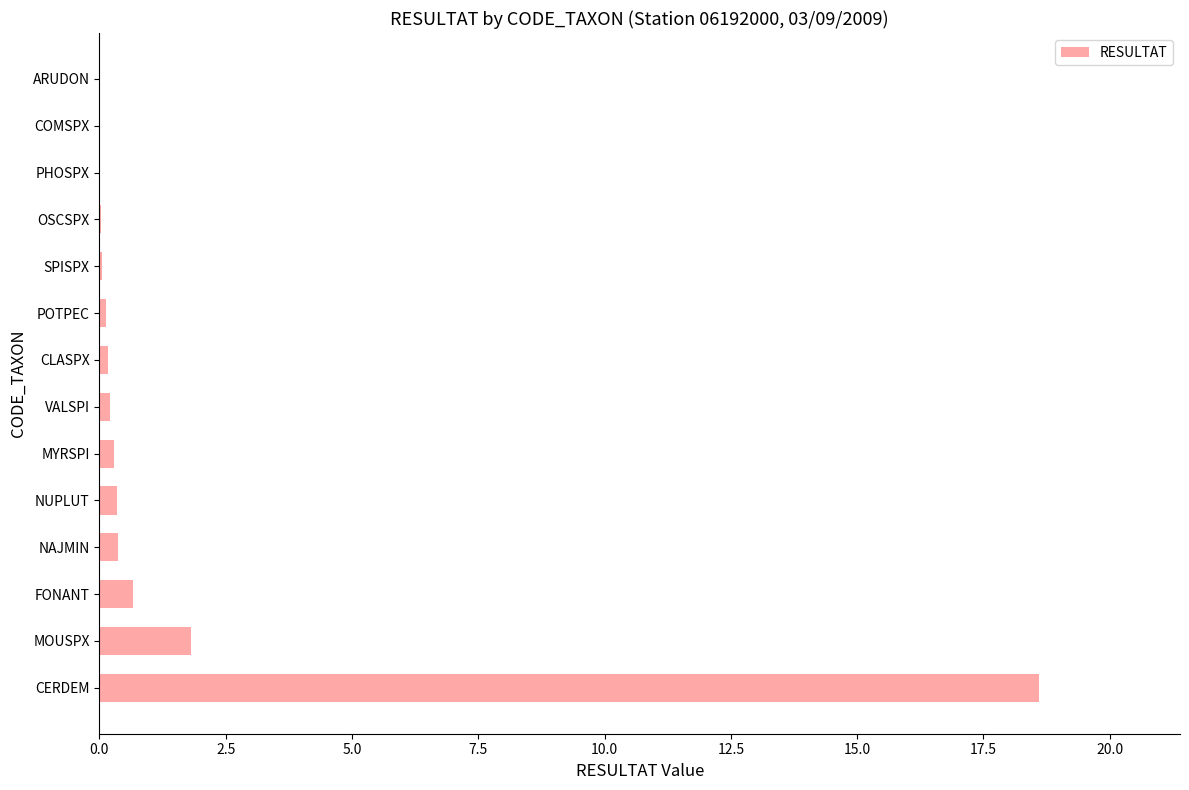

Does the chart contain stacked bars?

No